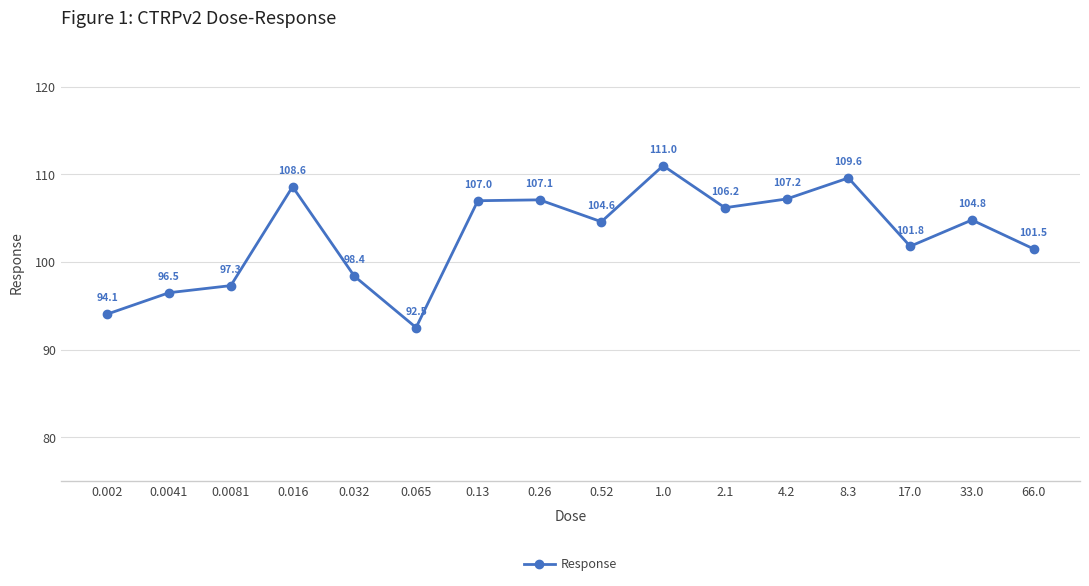

What is the difference between the maximum and minimum values?

18.5